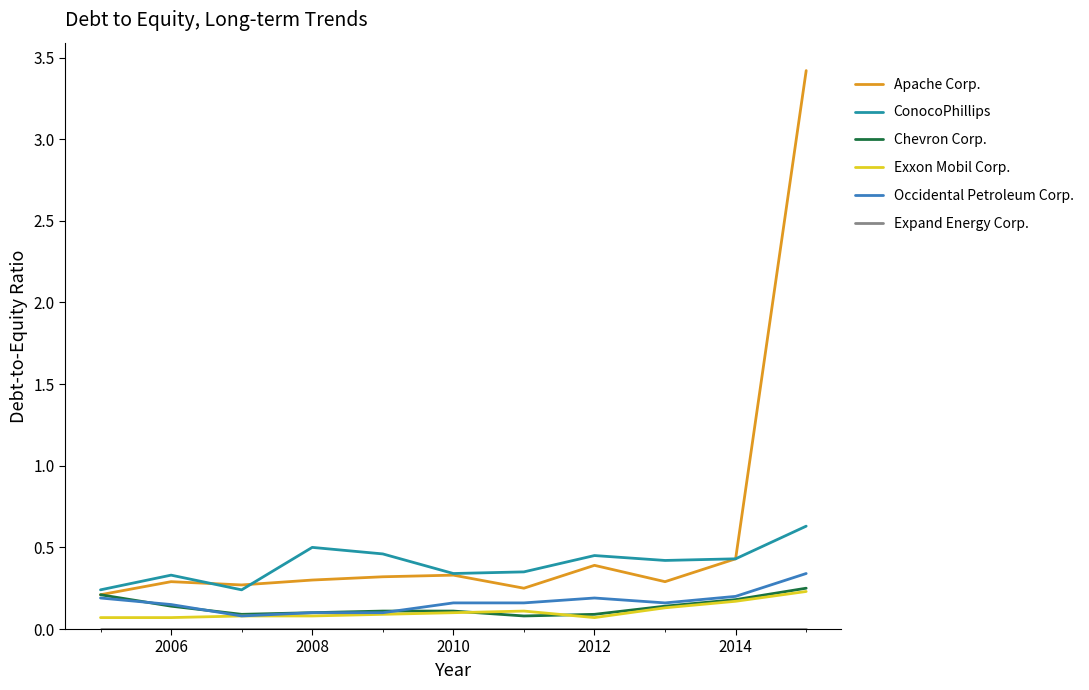

Which series has the largest range (max minus min)?

Apache Corp.